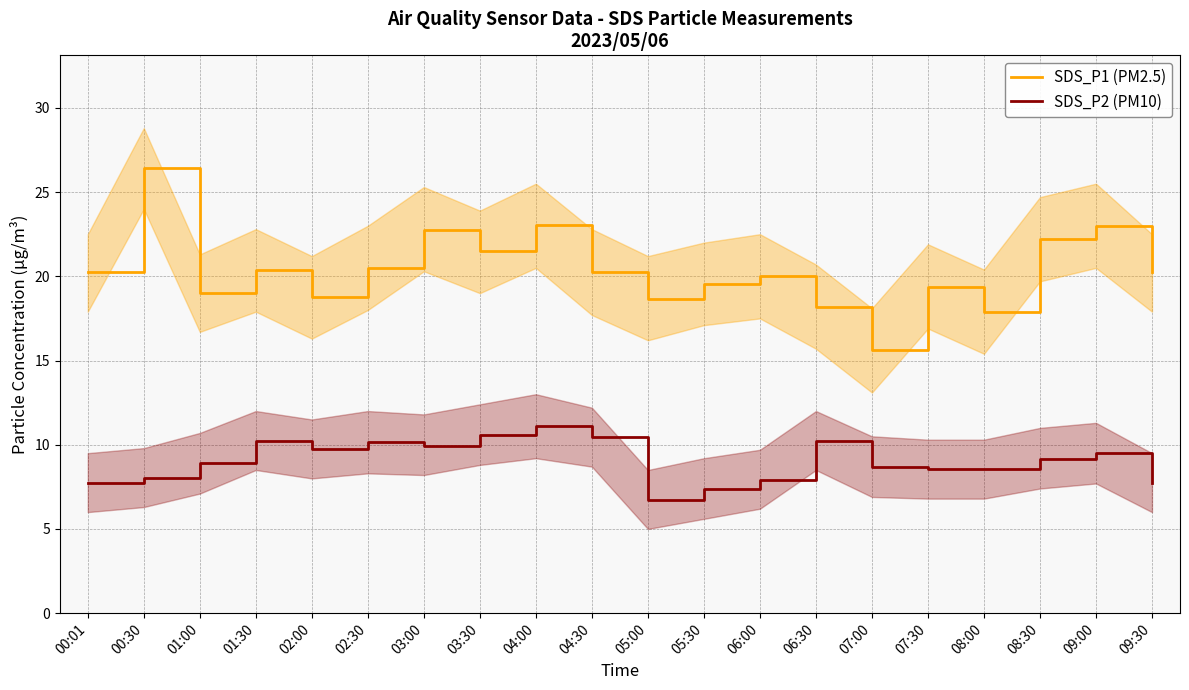

At how many categories does at least one series exceed 22?

5